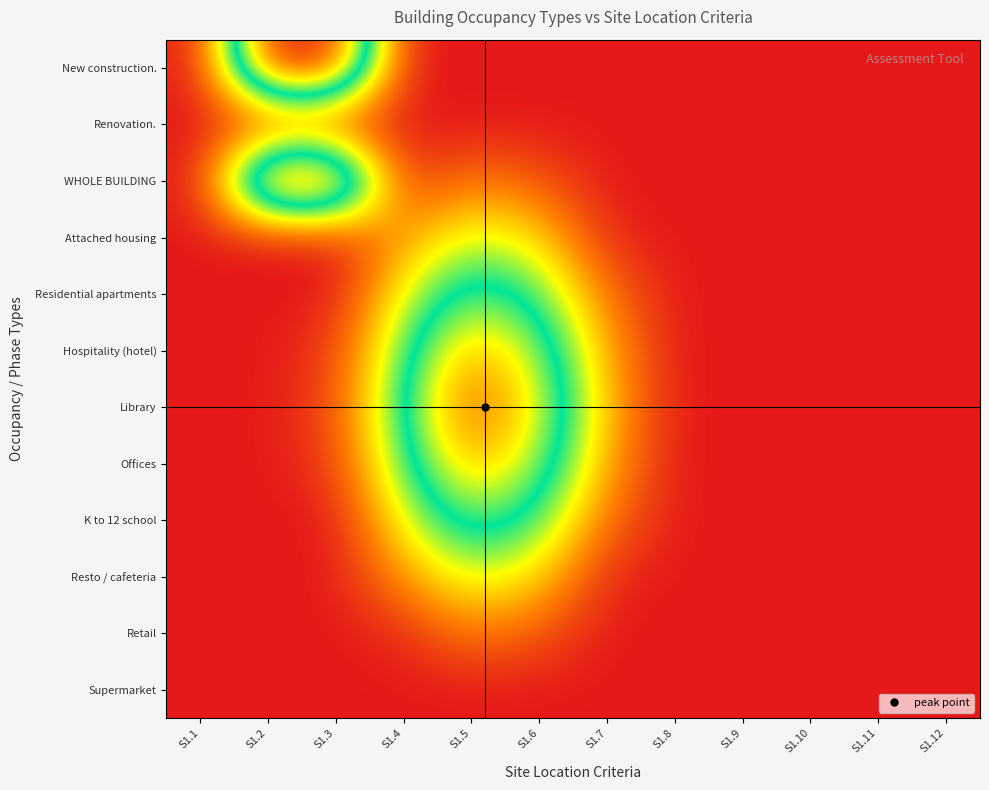

Reading right to left, list all the values displayed in this chart.

New construction.: S1.12=0.0	S1.11=0.0	S1.10=0.0	S1.9=0.0	S1.8=0.0	S1.7=0.0	S1.6=0.0	S1.5=0.0	S1.4=0.0	S1.3=1.0	S1.2=1.0	S1.1=0.0
Renovation.: S1.12=0.0	S1.11=0.0	S1.10=0.0	S1.9=0.0	S1.8=0.0	S1.7=0.0	S1.6=0.0	S1.5=0.0	S1.4=0.0	S1.3=0.0	S1.2=0.0	S1.1=0.0
WHOLE BUILDING: S1.12=0.0	S1.11=0.0	S1.10=0.0	S1.9=0.0	S1.8=0.0	S1.7=0.0	S1.6=0.1	S1.5=0.2	S1.4=0.0	S1.3=1.0	S1.2=1.0	S1.1=0.0
Attached housing: S1.12=0.0	S1.11=0.0	S1.10=0.0	S1.9=0.0	S1.8=0.0	S1.7=0.0	S1.6=0.3	S1.5=0.4	S1.4=0.2	S1.3=0.0	S1.2=0.0	S1.1=0.0
Residential apartments: S1.12=0.0	S1.11=0.0	S1.10=0.0	S1.9=0.0	S1.8=0.0	S1.7=0.1	S1.6=0.5	S1.5=0.6	S1.4=0.3	S1.3=0.0	S1.2=0.0	S1.1=0.0
Hospitality (hotel): S1.12=0.0	S1.11=0.0	S1.10=0.0	S1.9=0.0	S1.8=0.0	S1.7=0.2	S1.6=0.6	S1.5=0.8	S1.4=0.5	S1.3=0.1	S1.2=0.0	S1.1=0.0
Library: S1.12=0.0	S1.11=0.0	S1.10=0.0	S1.9=0.0	S1.8=0.0	S1.7=0.2	S1.6=0.7	S1.5=0.9	S1.4=0.5	S1.3=0.1	S1.2=0.0	S1.1=0.0
Offices: S1.12=0.0	S1.11=0.0	S1.10=0.0	S1.9=0.0	S1.8=0.0	S1.7=0.2	S1.6=0.6	S1.5=0.8	S1.4=0.5	S1.3=0.1	S1.2=0.0	S1.1=0.0
K to 12 school: S1.12=0.0	S1.11=0.0	S1.10=0.0	S1.9=0.0	S1.8=0.0	S1.7=0.1	S1.6=0.5	S1.5=0.6	S1.4=0.3	S1.3=0.0	S1.2=0.0	S1.1=0.0
Resto / cafeteria: S1.12=0.0	S1.11=0.0	S1.10=0.0	S1.9=0.0	S1.8=0.0	S1.7=0.0	S1.6=0.3	S1.5=0.4	S1.4=0.2	S1.3=0.0	S1.2=0.0	S1.1=0.0
Retail: S1.12=0.0	S1.11=0.0	S1.10=0.0	S1.9=0.0	S1.8=0.0	S1.7=0.0	S1.6=0.1	S1.5=0.2	S1.4=0.0	S1.3=0.0	S1.2=0.0	S1.1=0.0
Supermarket: S1.12=0.0	S1.11=0.0	S1.10=0.0	S1.9=0.0	S1.8=0.0	S1.7=0.0	S1.6=0.0	S1.5=0.0	S1.4=0.0	S1.3=0.0	S1.2=0.0	S1.1=0.0